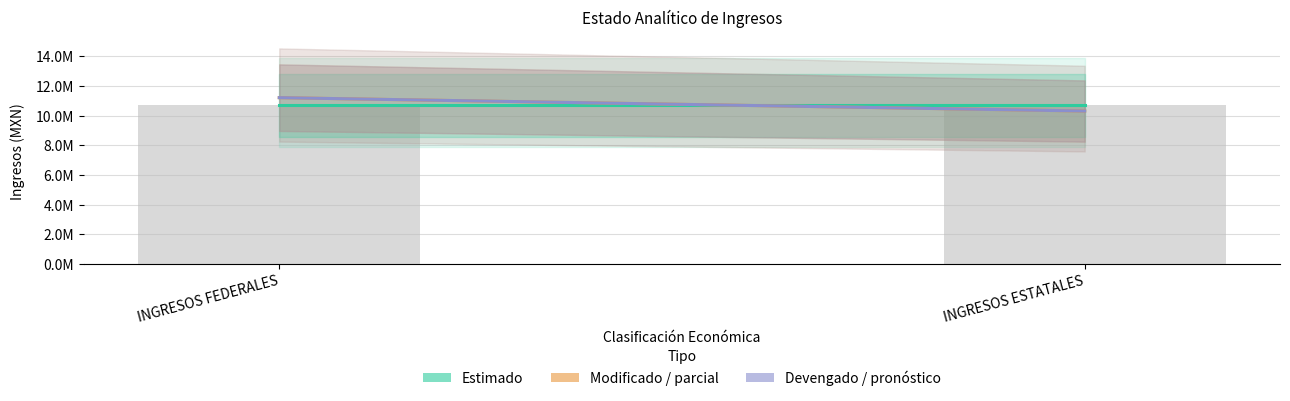

At which category is the sum across all series the highest?

INGRESOS FEDERALES